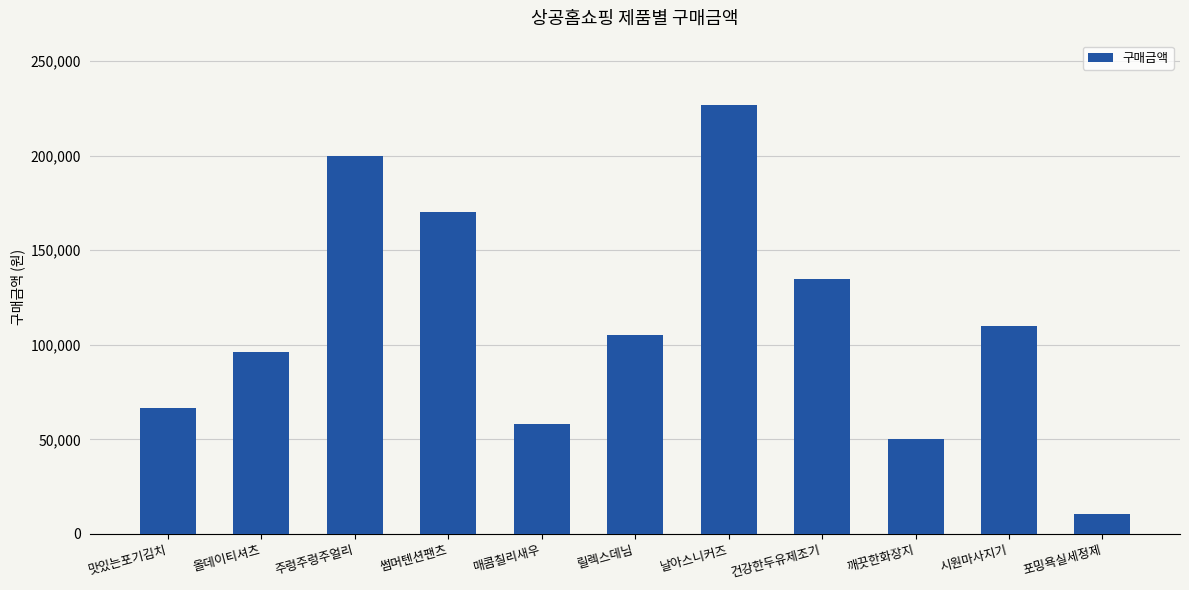

What is the sum of the values at 시원마사지기 and 릴렉스데님?

215300